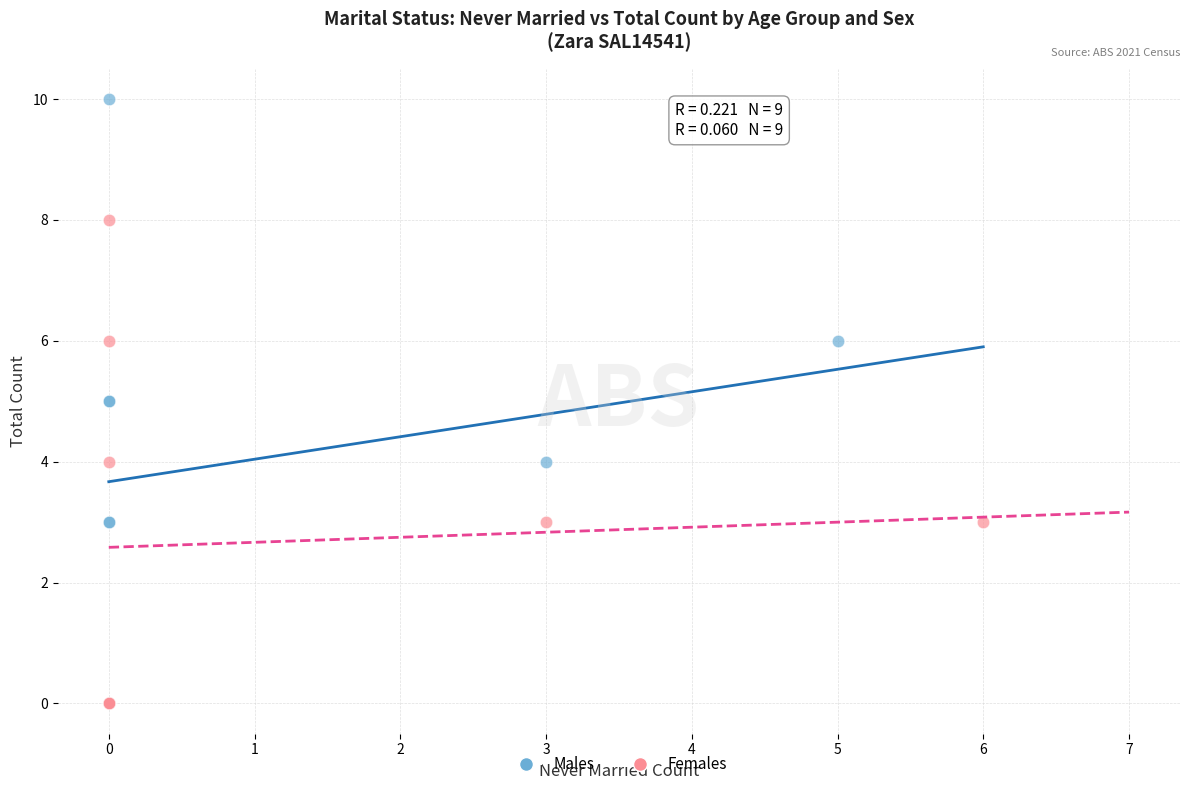

What are all the series names shown in the legend?

Males, Females